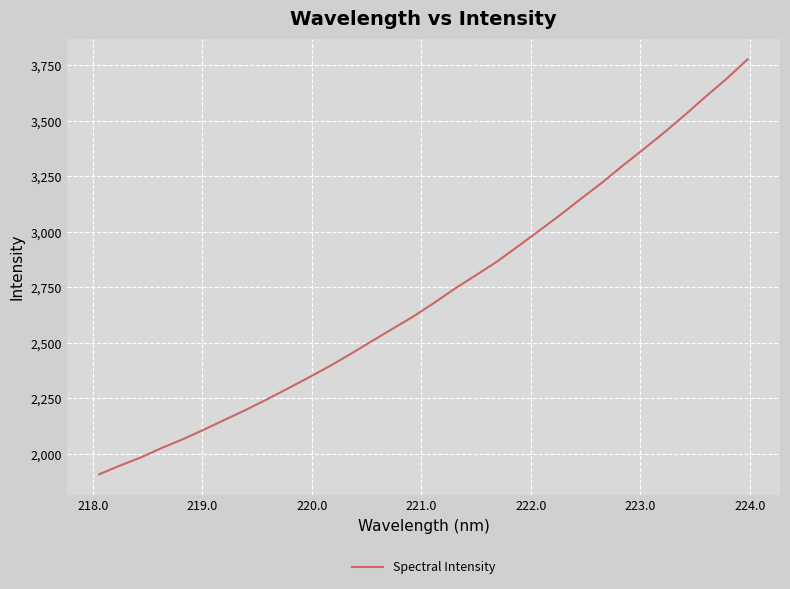

Does the chart display data point markers on the line(s)?

No